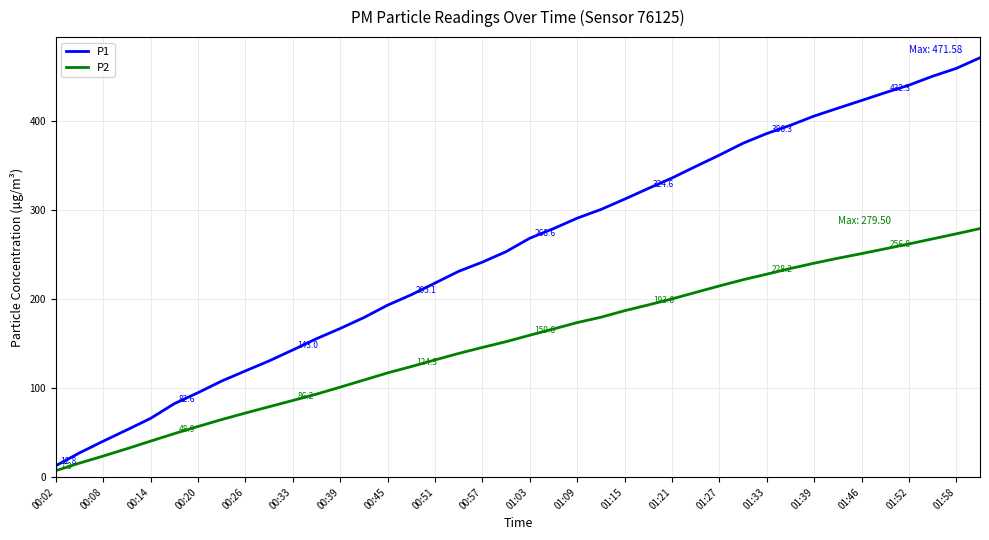

Which series has the largest total across all categories?

P1